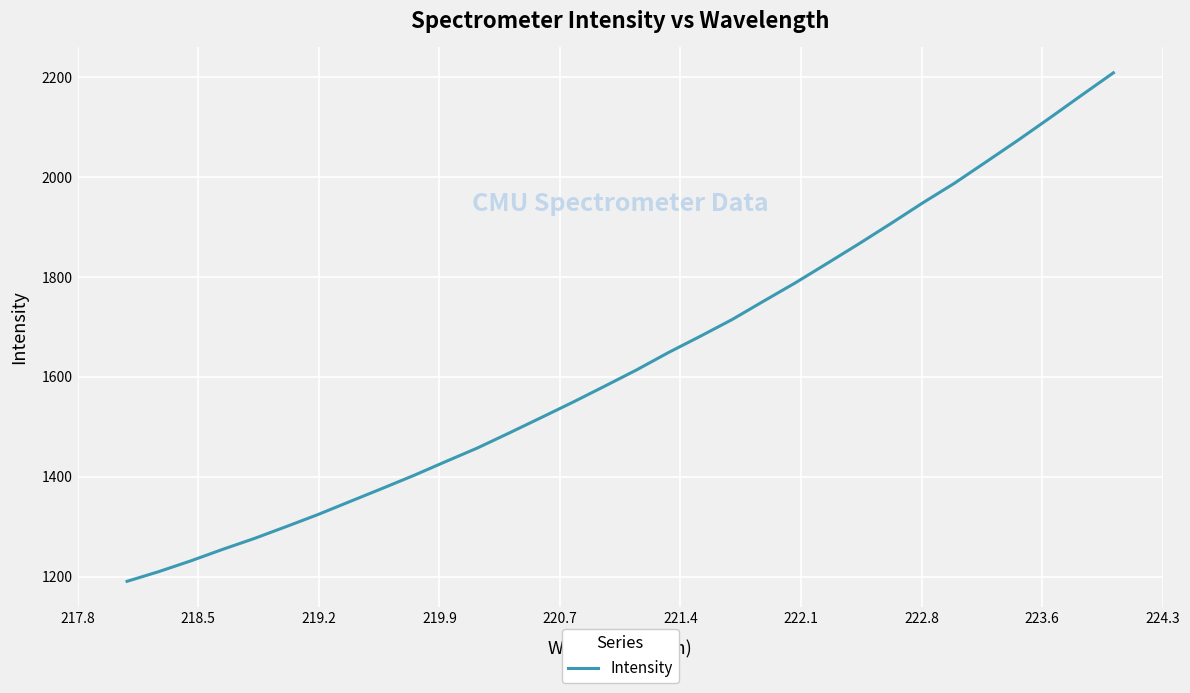

What is the minimum value shown in the chart?

1190.7